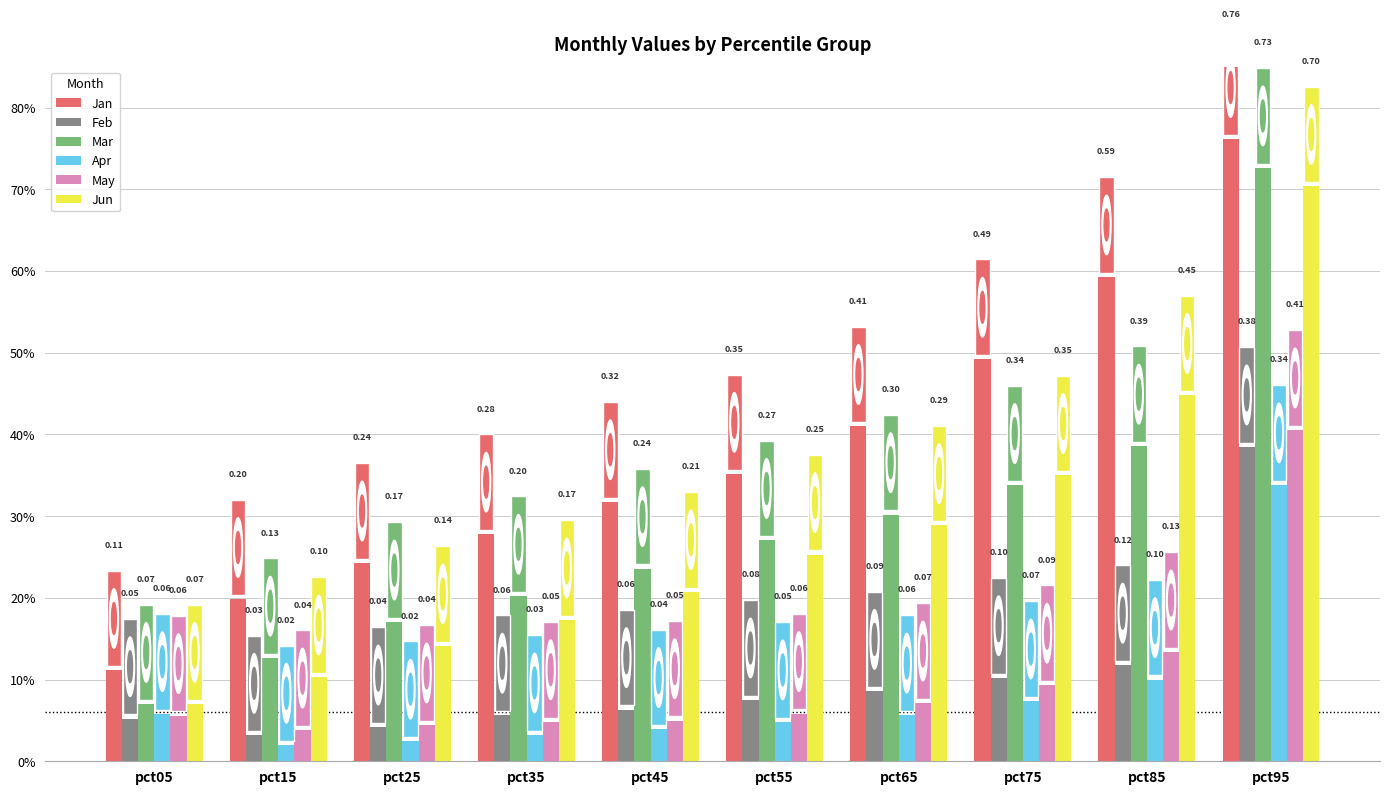

Are the bars horizontal?

No